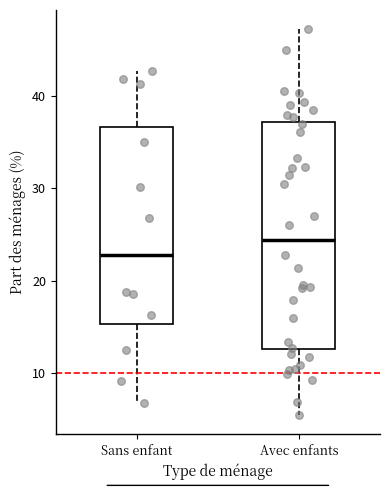

Which box's median line is the highest?

Avec enfants